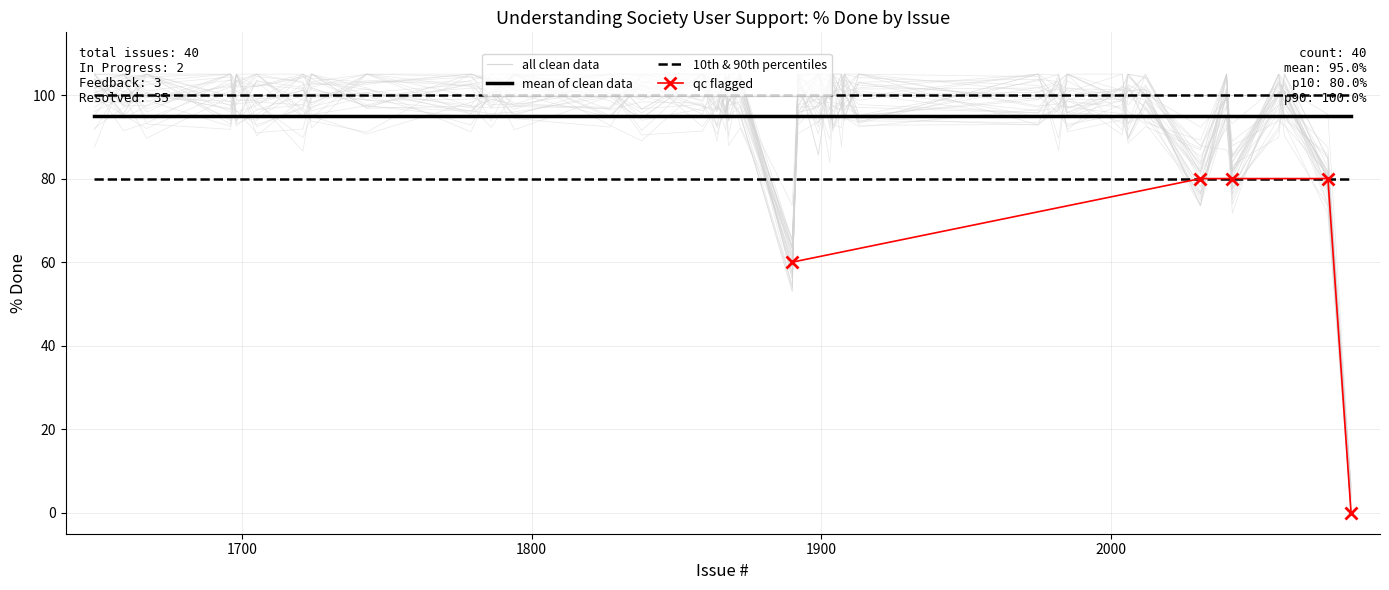

Which category has the lowest value across all series?

2083